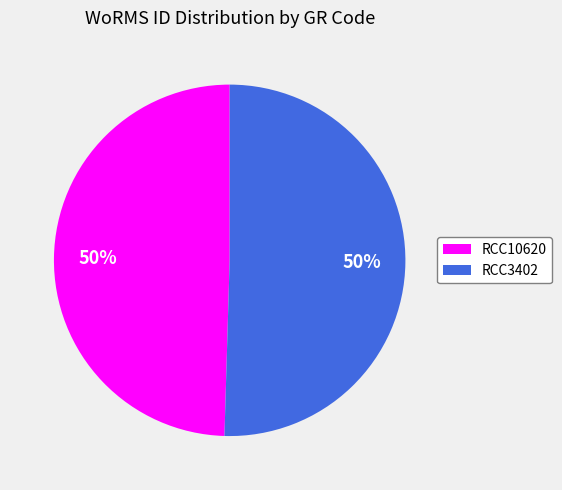

To the nearest percent, what is the average slice percentage?

50%